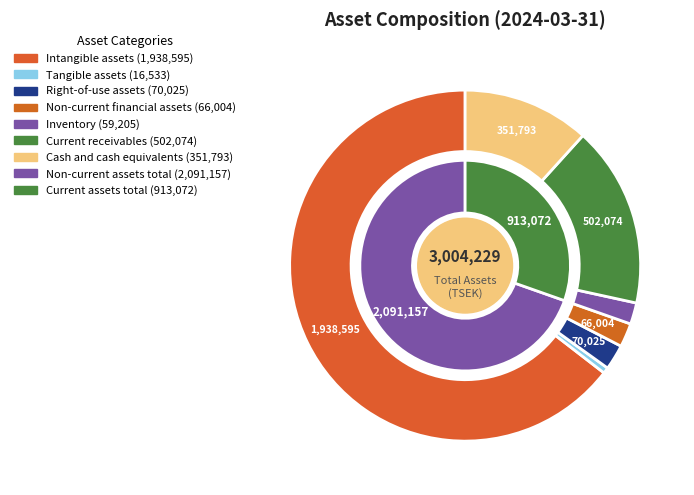

What percentage is the Non-current financial assets slice, to the nearest percent?

2%